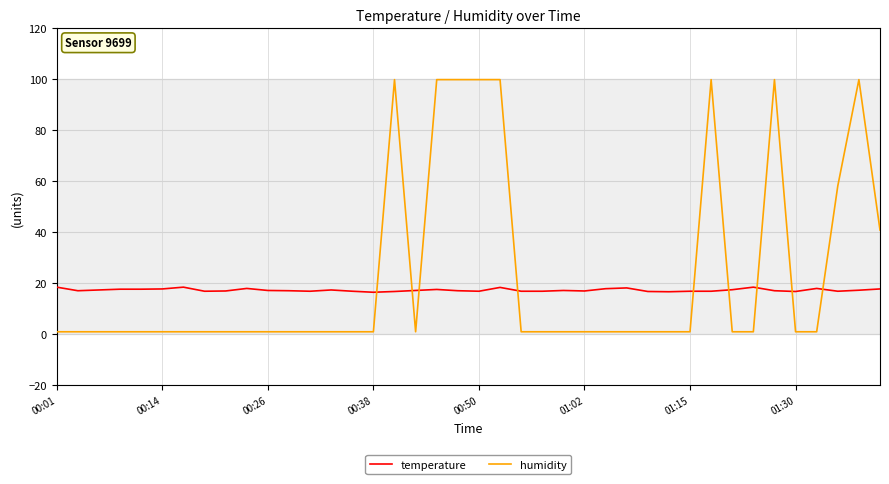

Which series has the largest total across all categories?

humidity